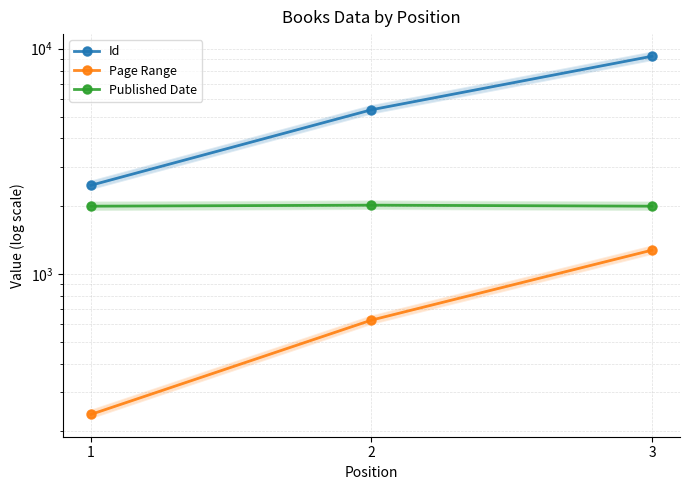

At which category is the sum across all series the highest?

3